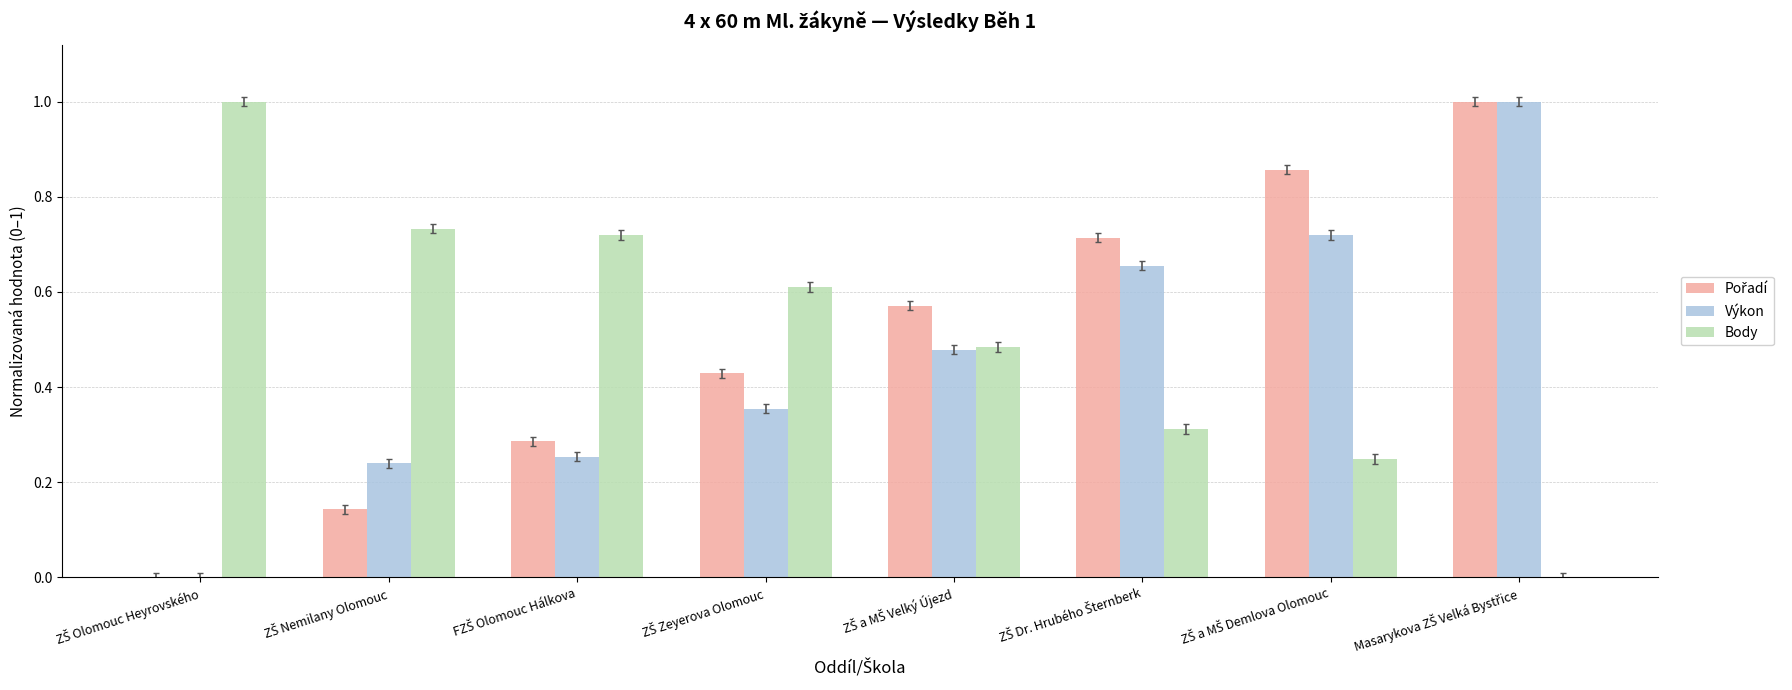

What is the maximum value shown in the chart?

1.0